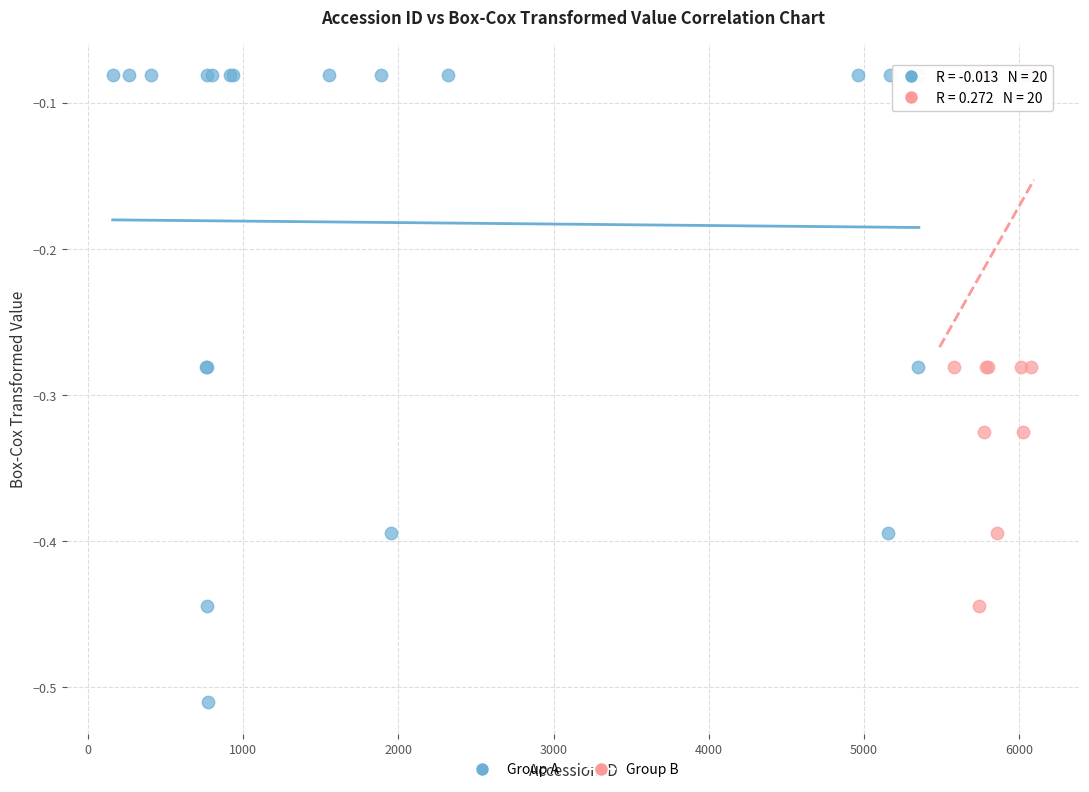

Which series reaches the minimum Y coordinate?

Group A